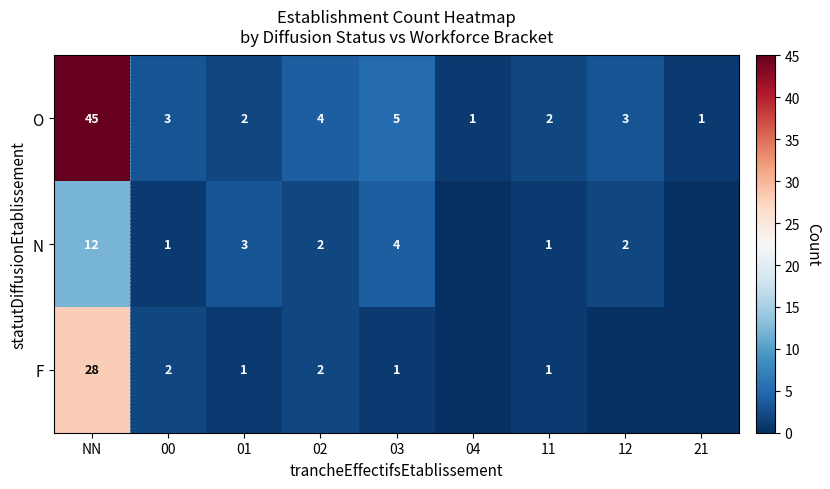

At how many categories does at least one series exceed 5?

1